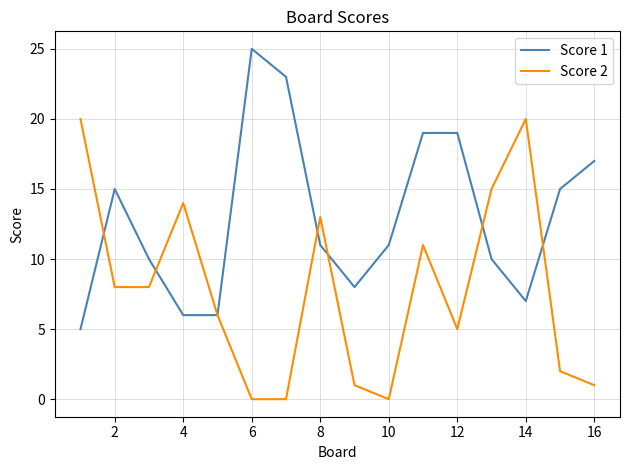

Which series has the largest total across all categories?

Score 1